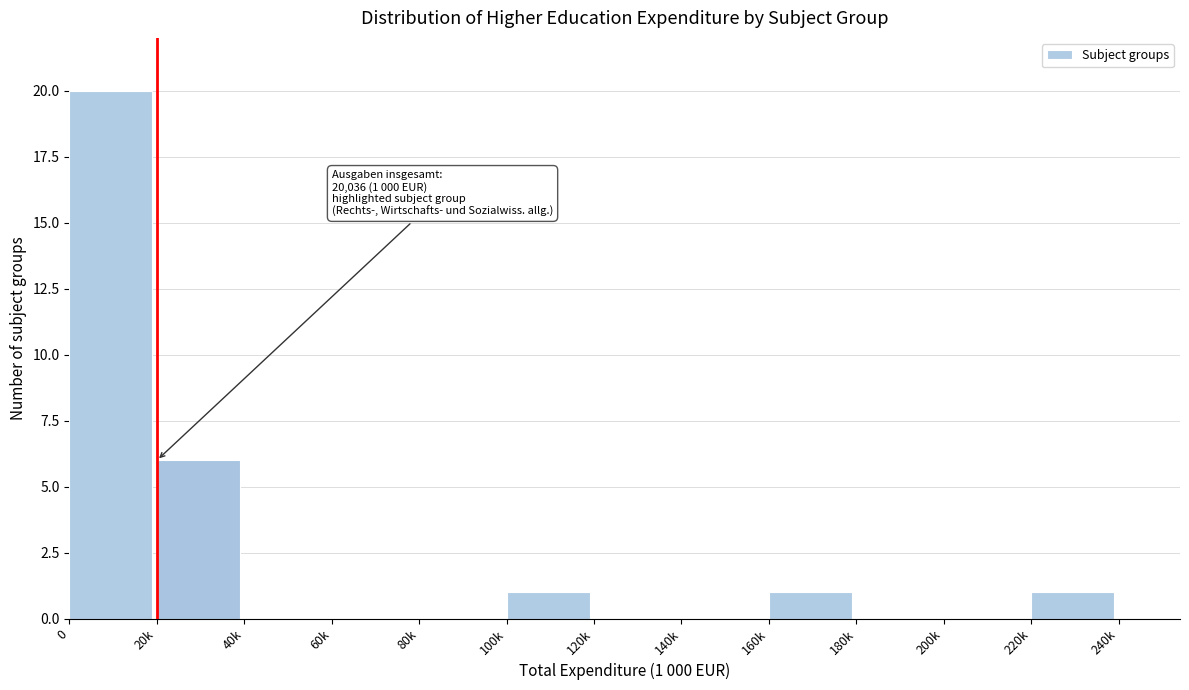

Reading right to left, extract all data points from this chart.

220k=1	200k=0	180k=0	160k=1	140k=0	120k=0	100k=1	80k=0	60k=0	40k=0	20k=6	0=20